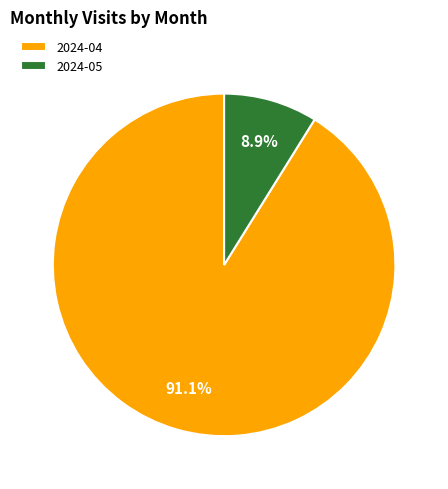

How many slices are in this pie chart?

2